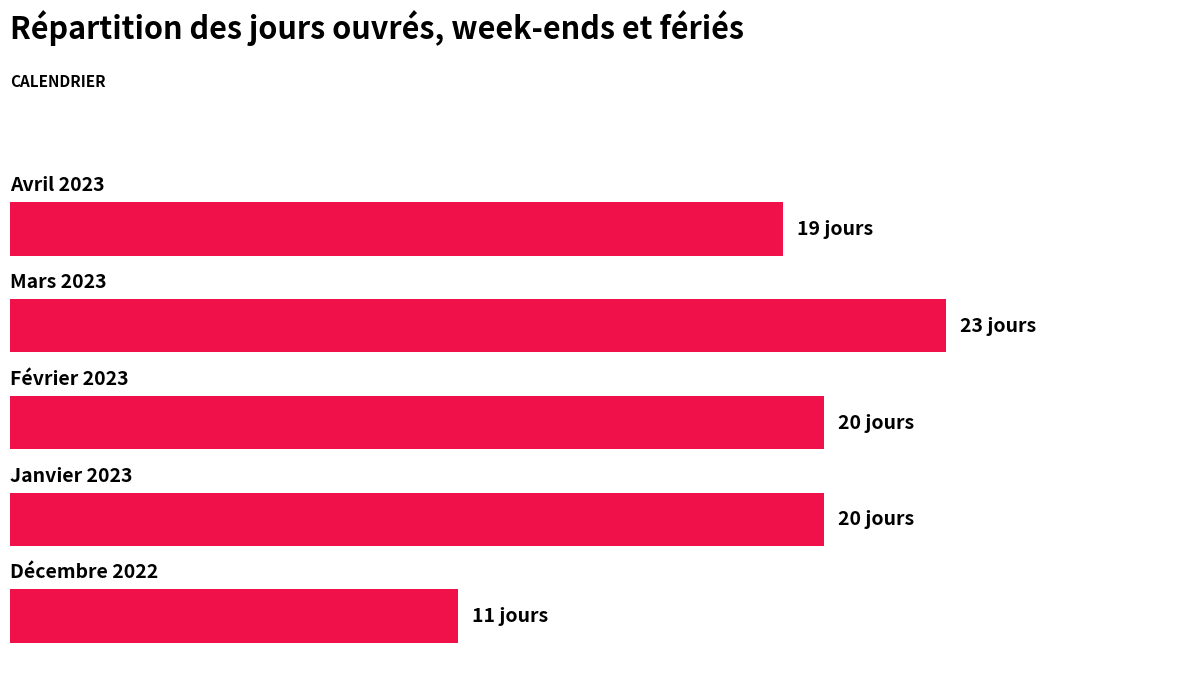

List the labels in order of value, smallest first.

0, 4, 1, 2, 3